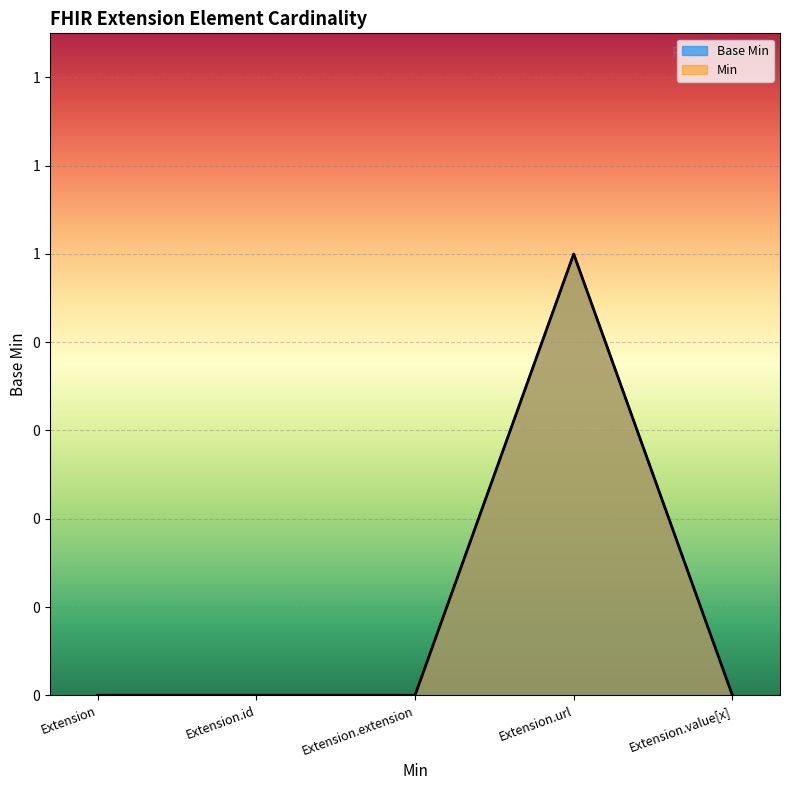

Does the chart display data point markers on the line(s)?

No